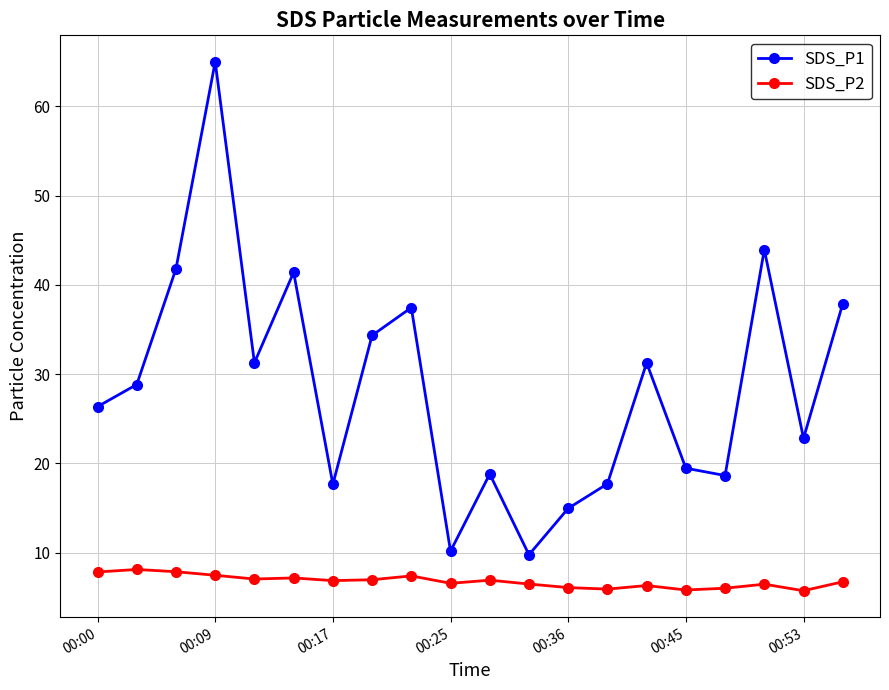

What is the maximum value shown in the chart?

65.0